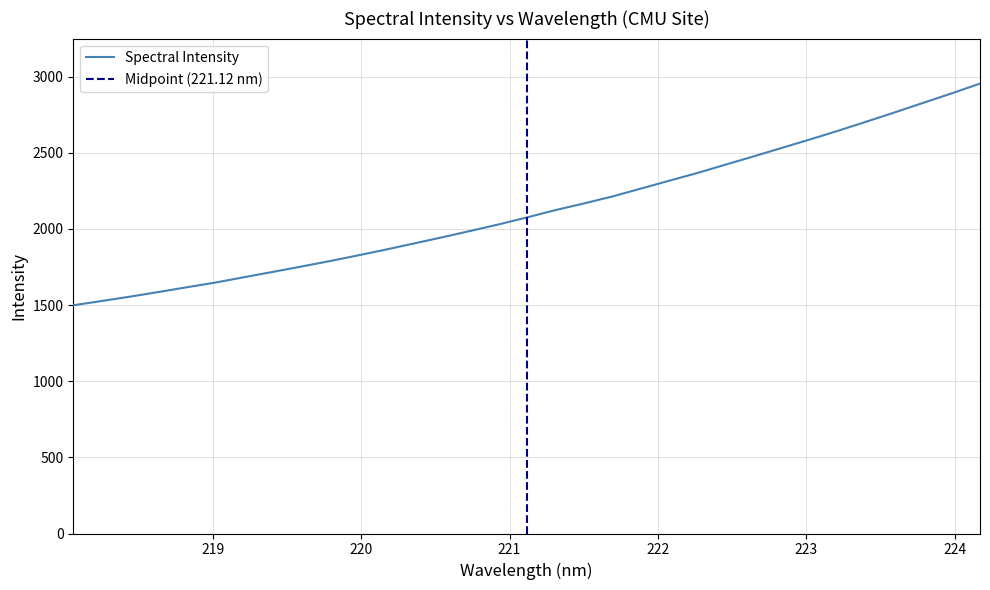

Which category has the highest value across all series?

224.1709